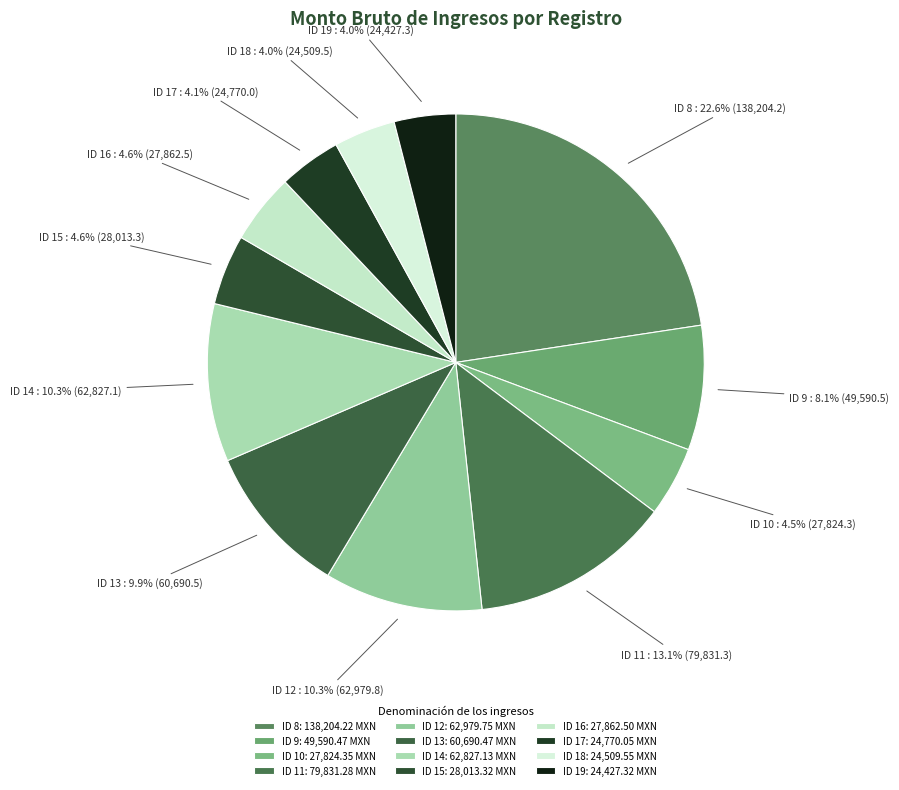

How many segments does this pie chart have?

12